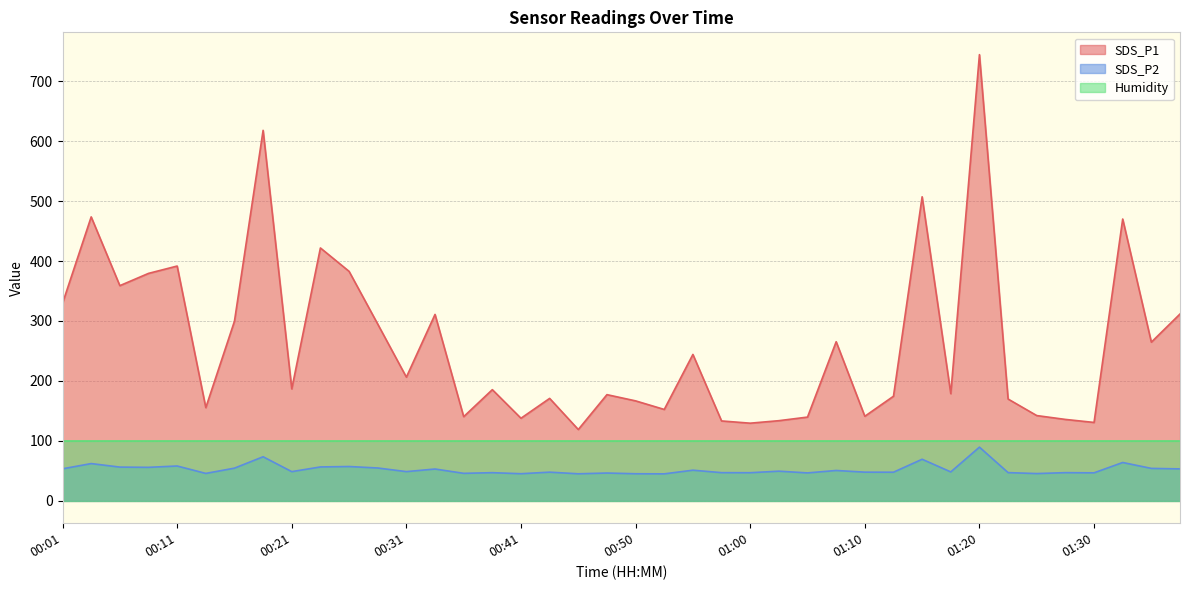

What position from the left is 01:15?

31